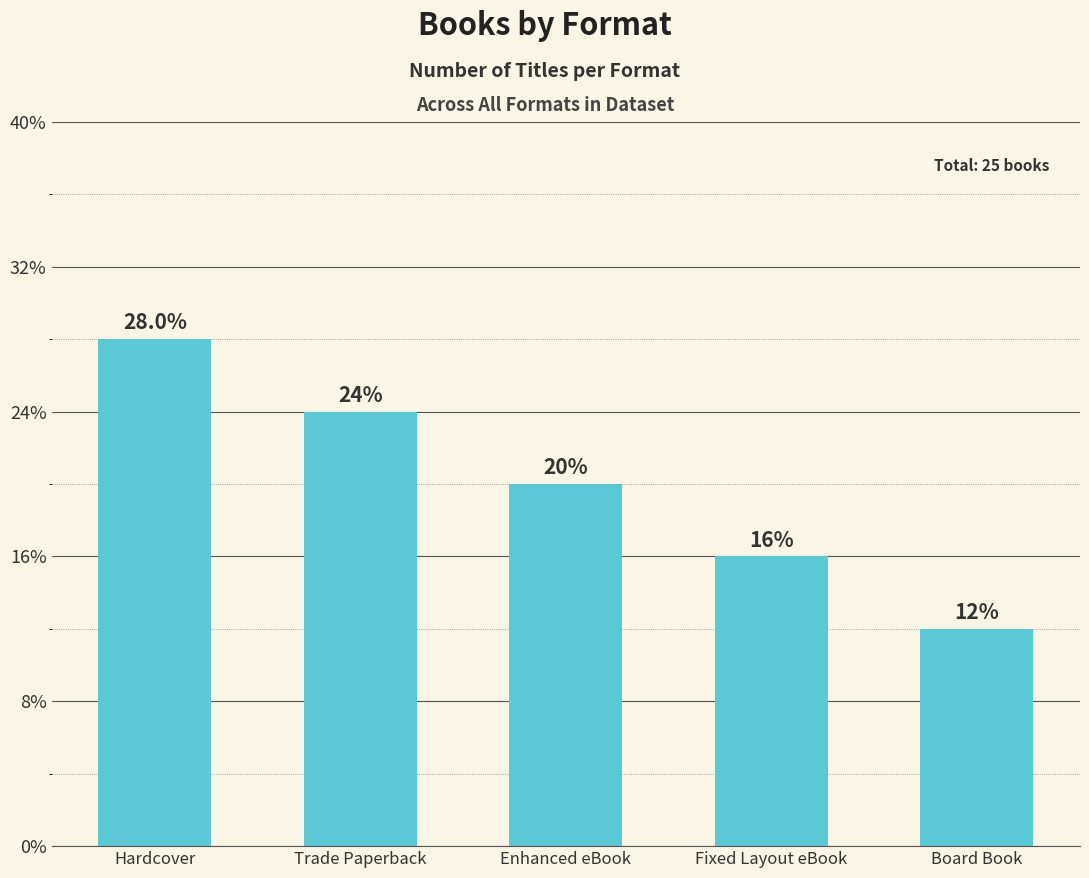

The chart shows a value of 2 at Fixed Layout eBook. True or false?

False